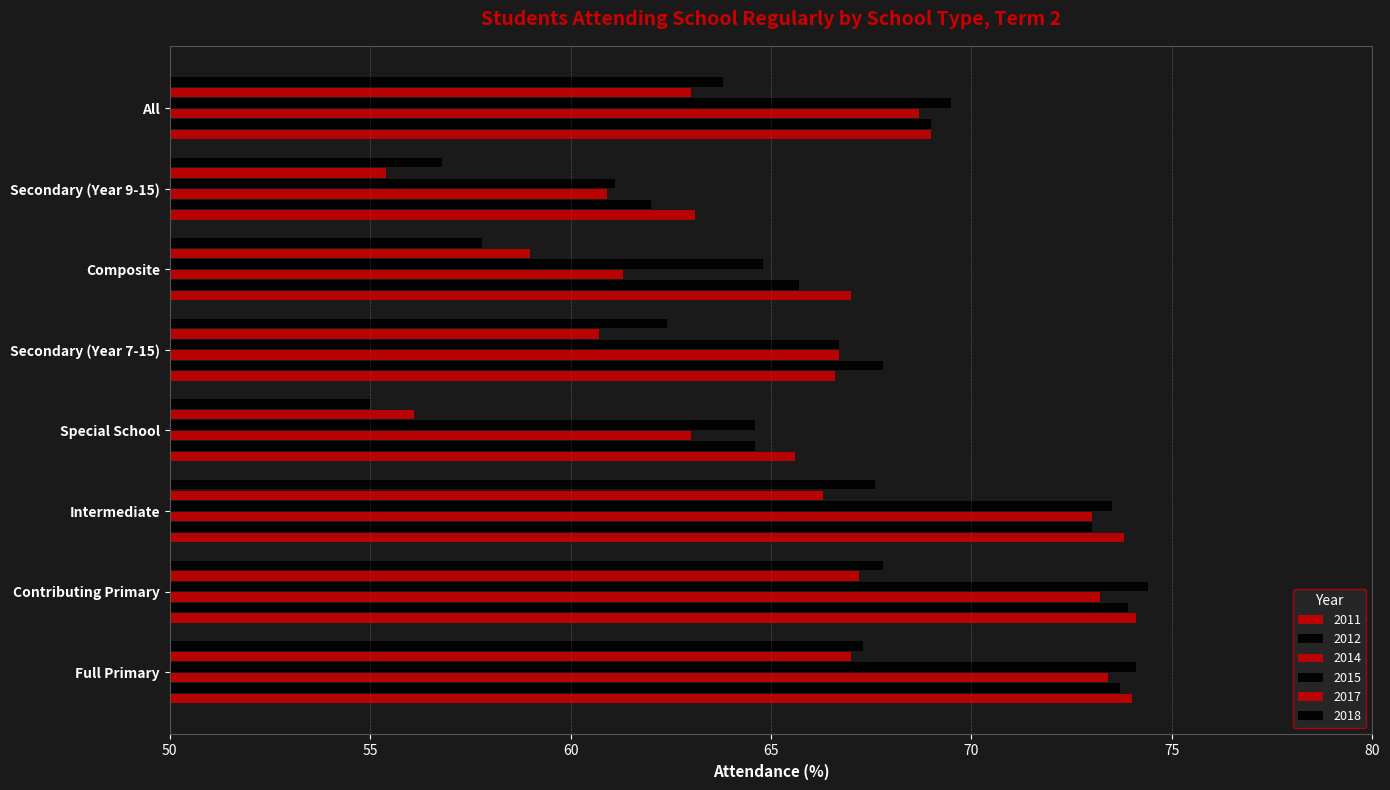

How many data points in 2015 are less than 69?

4